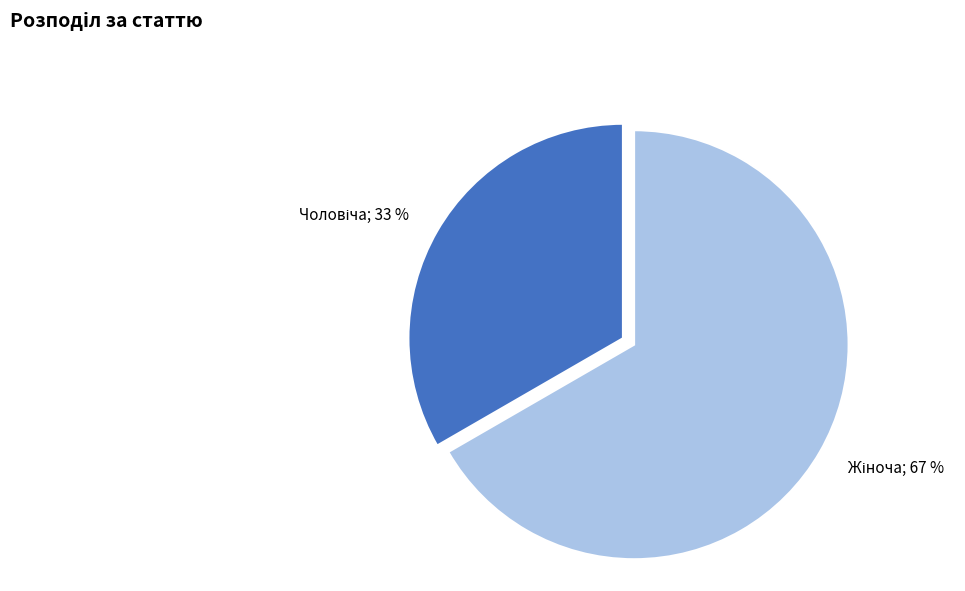

To the nearest percent, what is the average slice percentage?

50%